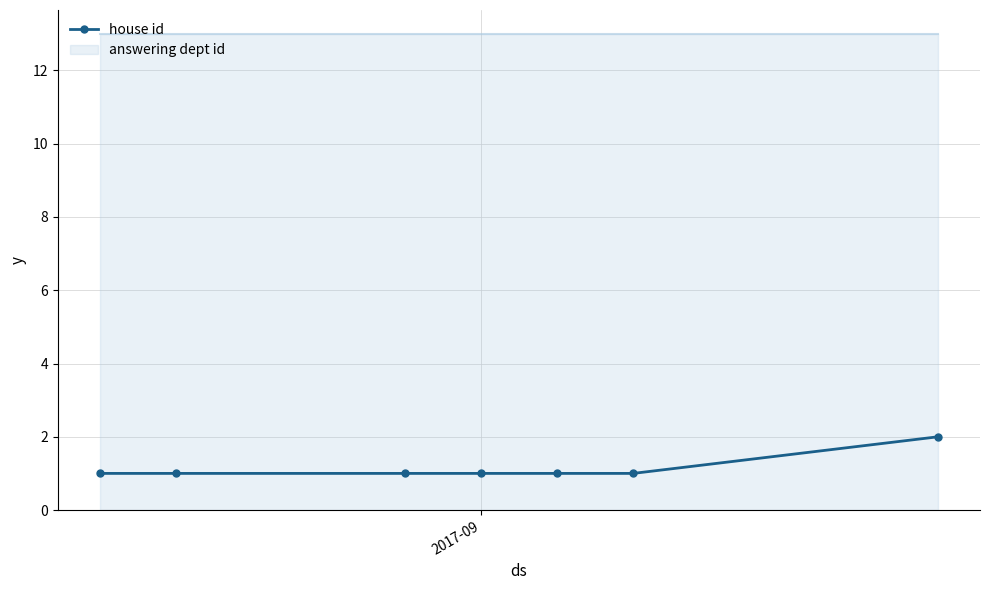

Count the values in the range 1 to 2.

7